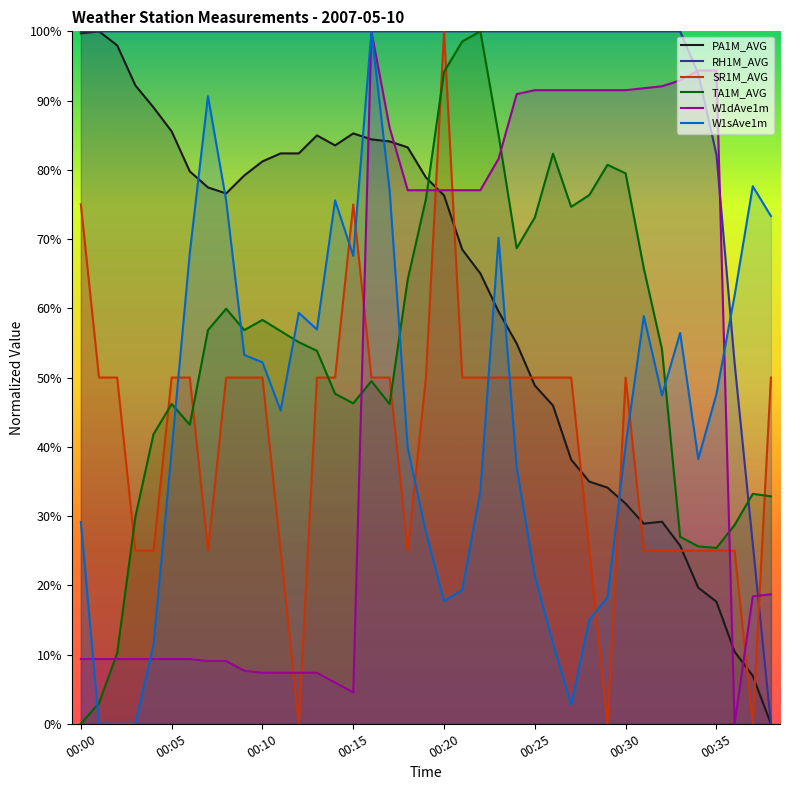

After their last crossing, which series has the higher values: PA1M_AVG or W1sAve1m?

W1sAve1m